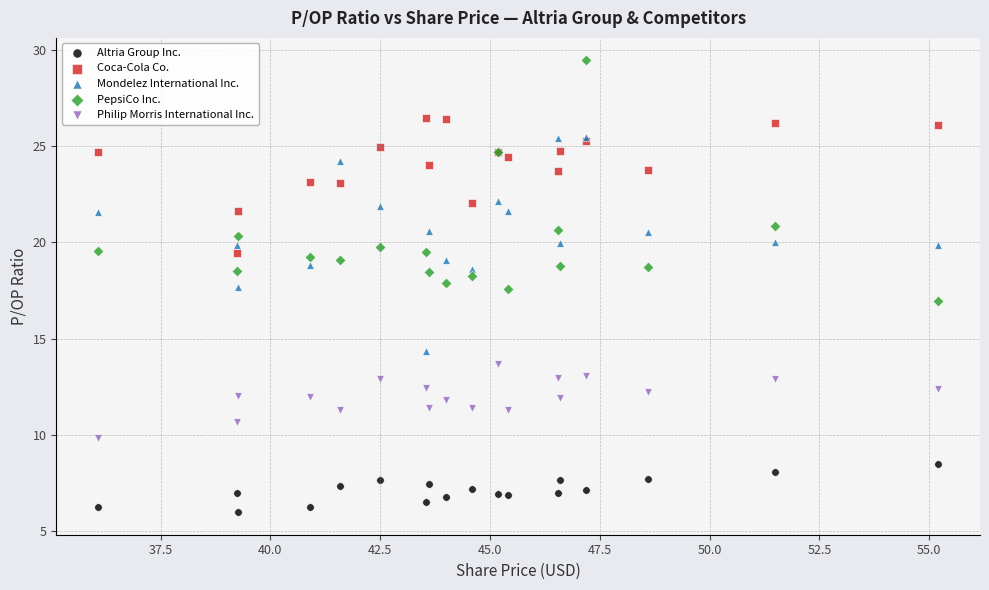

Which series has the largest Y range (max minus min)?

PepsiCo Inc.